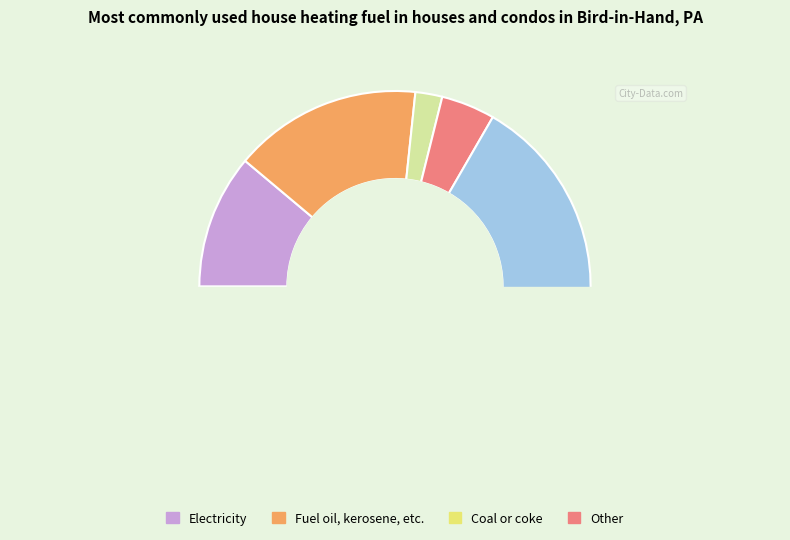

Is 7 the majority of the pie?

No